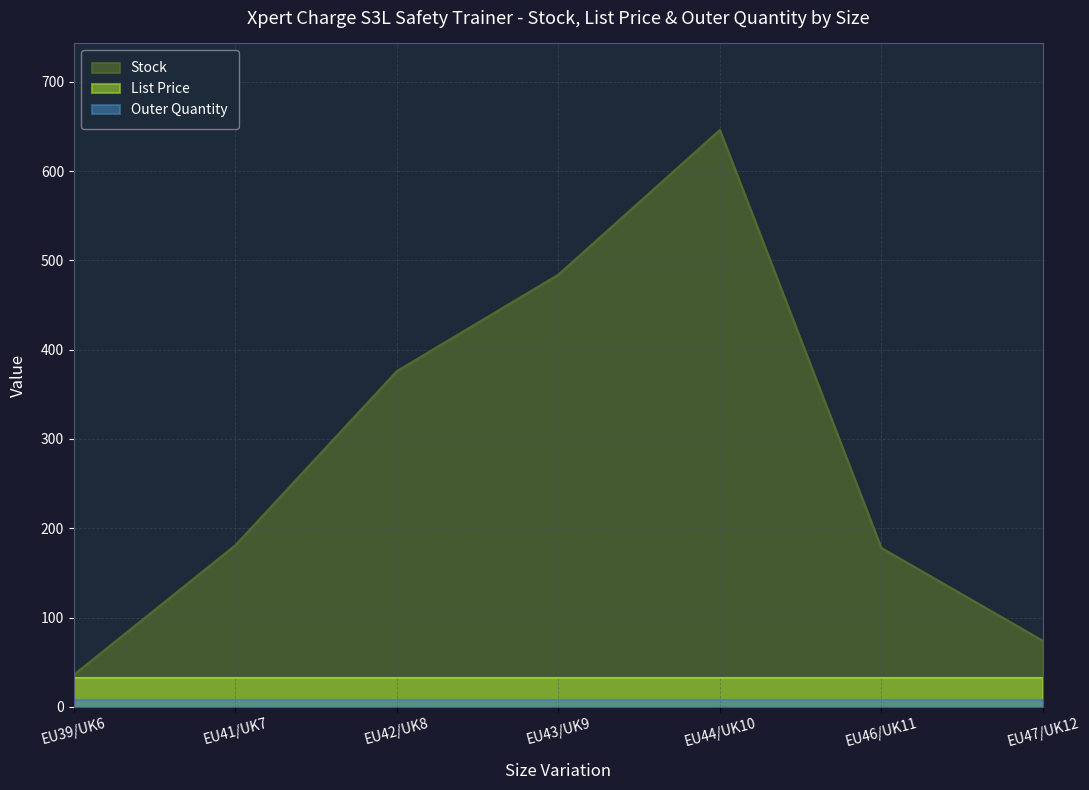

What is the difference between the Stock values at EU46/UK11 and EU47/UK12?

104.0